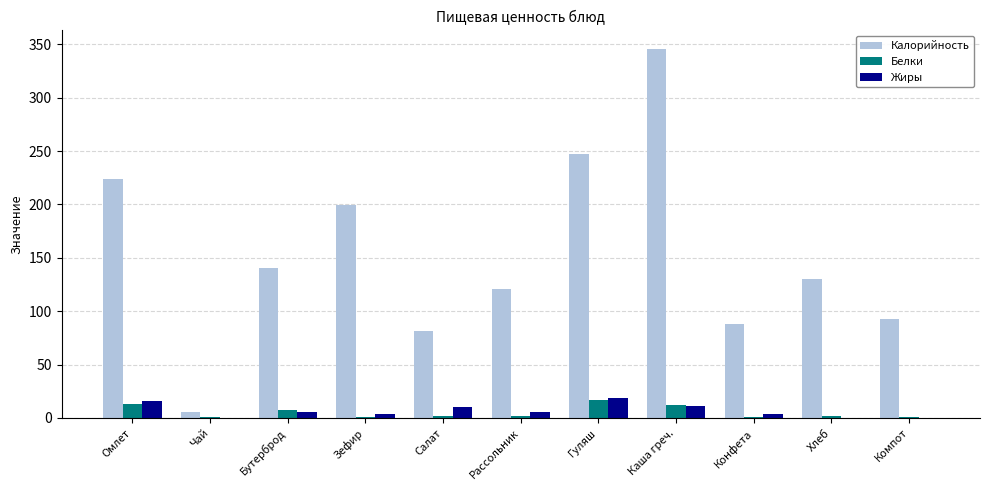

What is the sum of all Белки values?

57.3